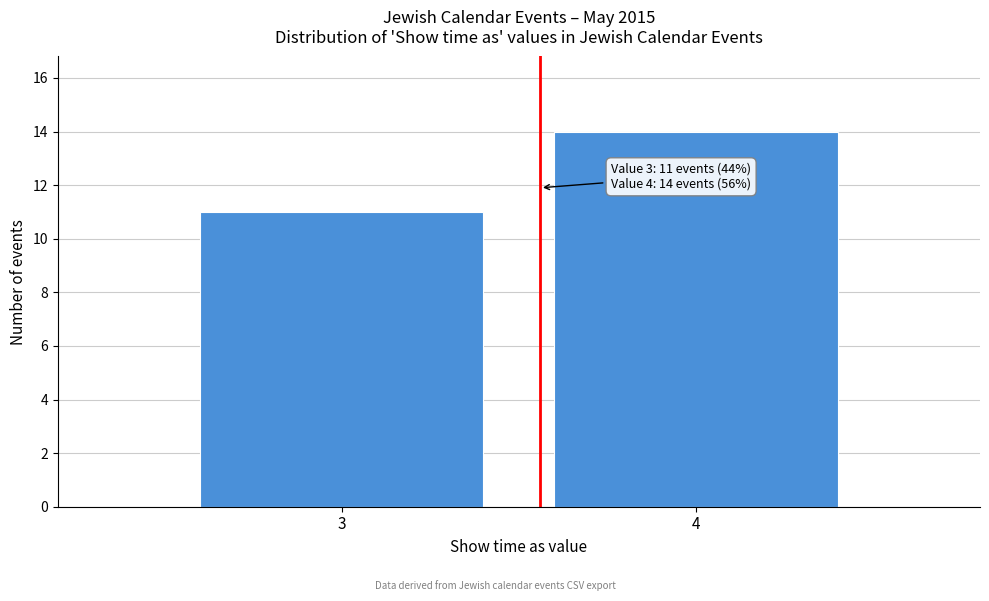

Reading right to left, what are all the values shown in this chart?

14	11